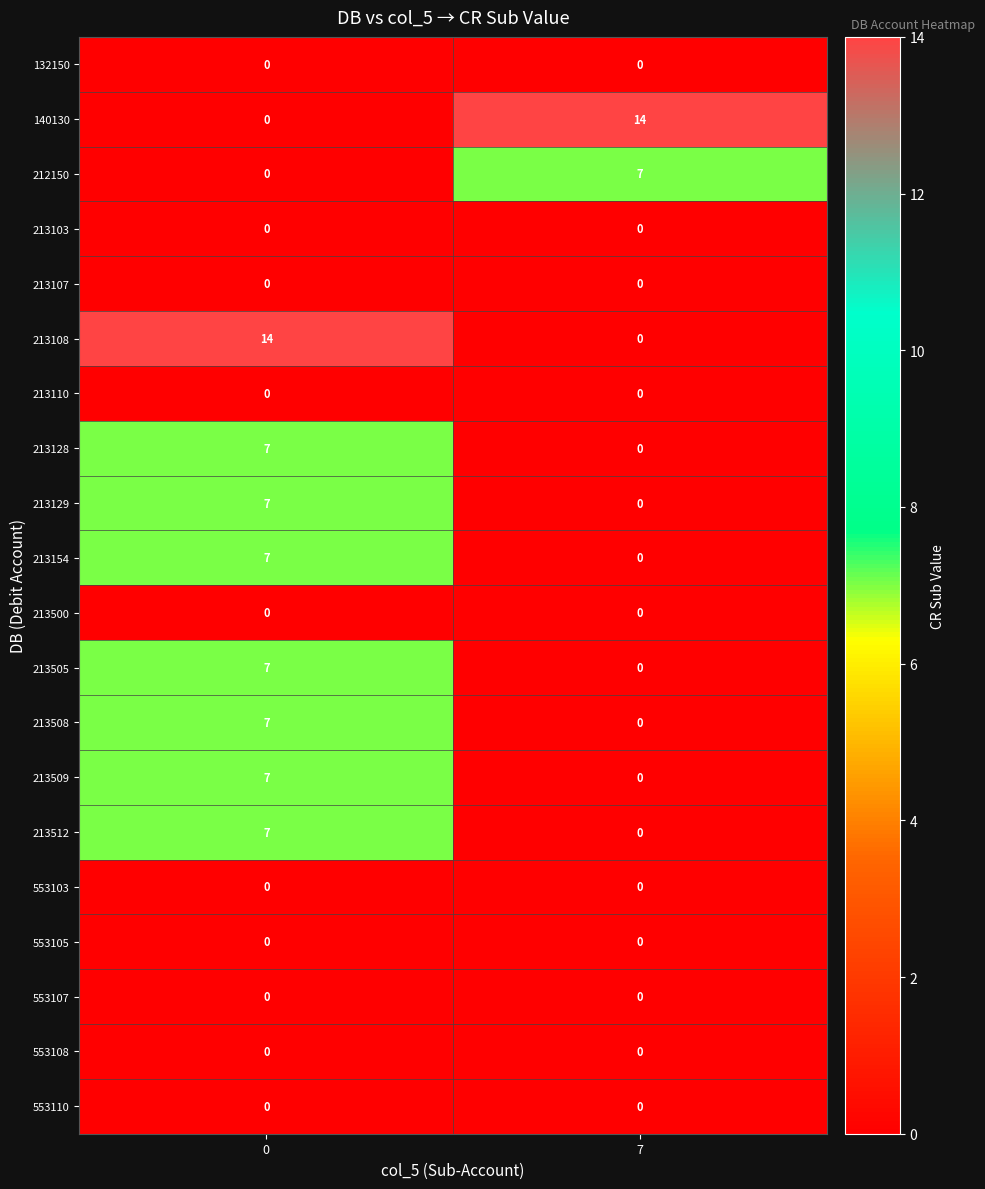

What is the difference between the maximum and minimum values in the 213509 series?

7